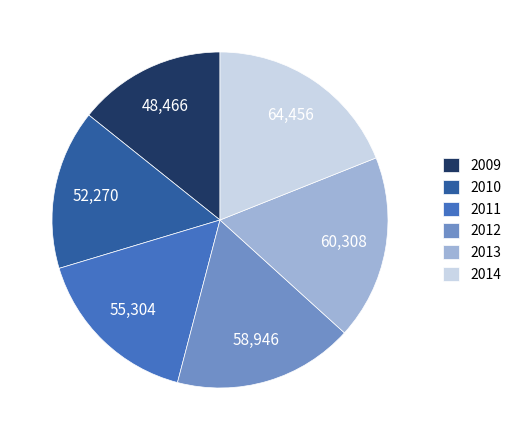

Combined, do 2010 and 2012 account for over 50%?

No